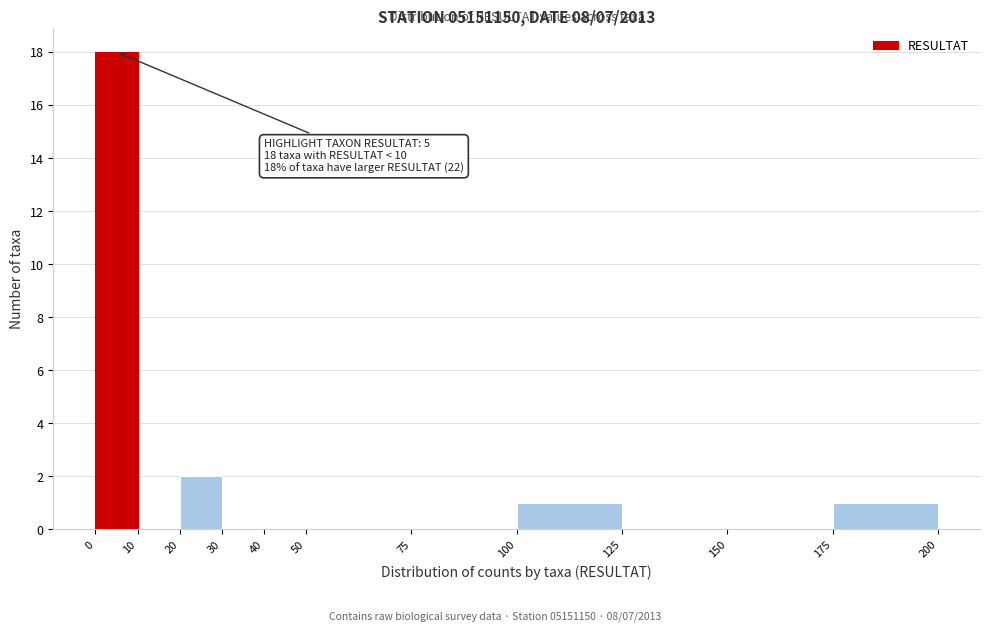

Which range on the x-axis has the tallest bar?

0 to 10